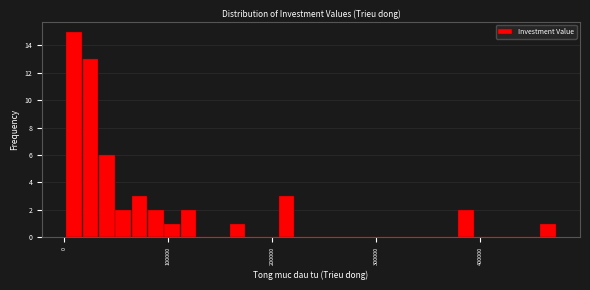

Around what value on the x-axis is the tallest bar? Give the approximate position of its centre, as read against the axis.

10000